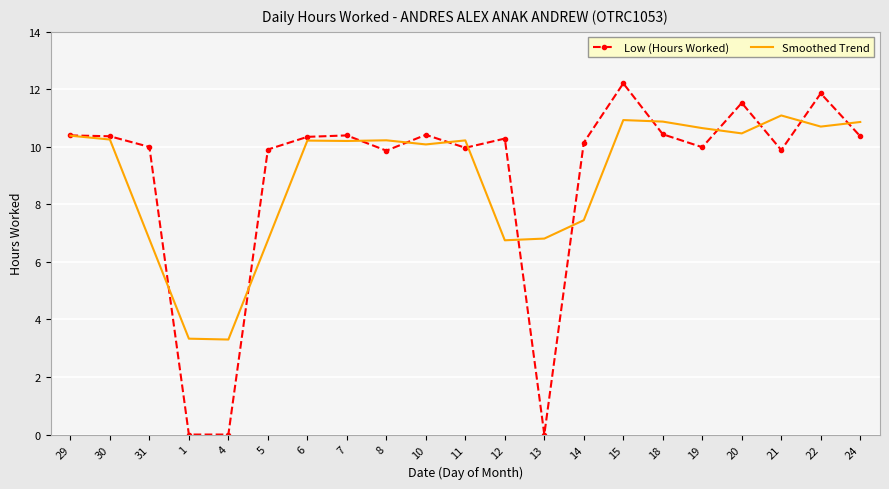

Is the value of Smoothed Trend at 30 greater than the value of Low (Hours Worked) at 11?

Yes